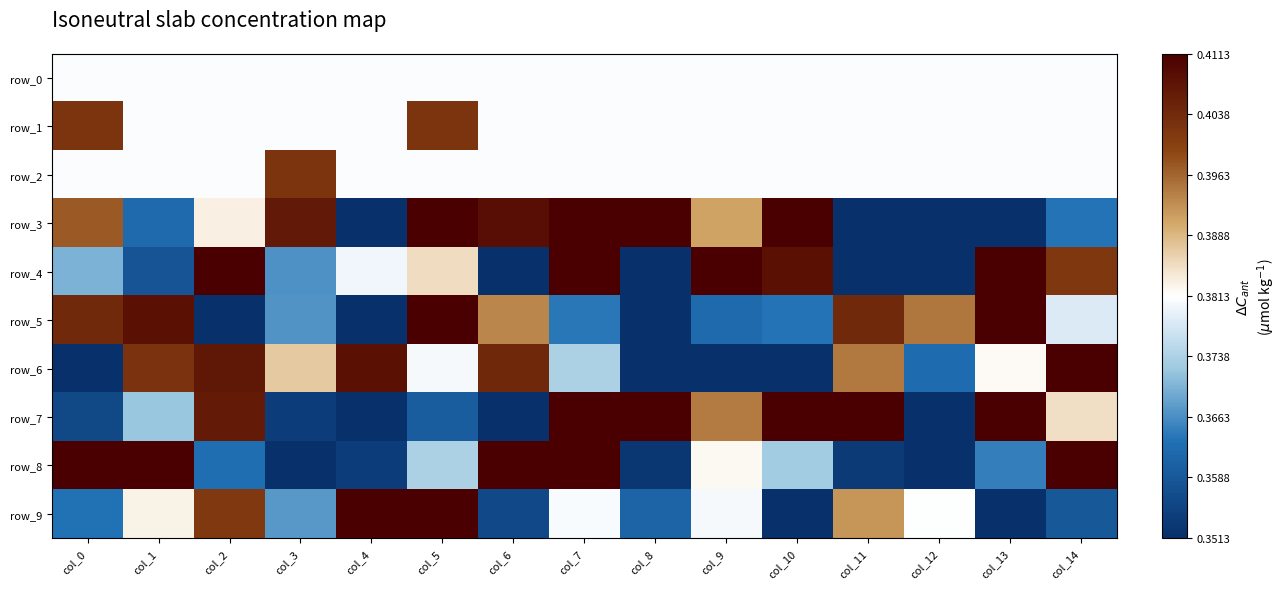

Reading left to right, list all the values displayed in this chart.

row_0: col_0=0.4	col_1=0.4	col_2=0.4	col_3=0.4	col_4=0.4	col_5=0.4	col_6=0.4	col_7=0.4	col_8=0.4	col_9=0.4	col_10=0.4	col_11=0.4	col_12=0.4	col_13=0.4	col_14=0.4
row_1: col_0=0.4	col_1=0.4	col_2=0.4	col_3=0.4	col_4=0.4	col_5=0.4	col_6=0.4	col_7=0.4	col_8=0.4	col_9=0.4	col_10=0.4	col_11=0.4	col_12=0.4	col_13=0.4	col_14=0.4
row_2: col_0=0.4	col_1=0.4	col_2=0.4	col_3=0.4	col_4=0.4	col_5=0.4	col_6=0.4	col_7=0.4	col_8=0.4	col_9=0.4	col_10=0.4	col_11=0.4	col_12=0.4	col_13=0.4	col_14=0.4
row_3: col_0=0.4	col_1=0.4	col_2=0.4	col_3=0.4	col_4=0.3	col_5=0.4	col_6=0.4	col_7=0.4	col_8=0.4	col_9=0.4	col_10=0.4	col_11=0.3	col_12=0.4	col_13=0.3	col_14=0.4
row_4: col_0=0.4	col_1=0.4	col_2=0.4	col_3=0.4	col_4=0.4	col_5=0.4	col_6=0.3	col_7=0.4	col_8=0.3	col_9=0.4	col_10=0.4	col_11=0.4	col_12=0.3	col_13=0.4	col_14=0.4
row_5: col_0=0.4	col_1=0.4	col_2=0.3	col_3=0.4	col_4=0.3	col_5=0.4	col_6=0.4	col_7=0.4	col_8=0.3	col_9=0.4	col_10=0.4	col_11=0.4	col_12=0.4	col_13=0.4	col_14=0.4
row_6: col_0=0.3	col_1=0.4	col_2=0.4	col_3=0.4	col_4=0.4	col_5=0.4	col_6=0.4	col_7=0.4	col_8=0.3	col_9=0.3	col_10=0.3	col_11=0.4	col_12=0.4	col_13=0.4	col_14=0.4
row_7: col_0=0.4	col_1=0.4	col_2=0.4	col_3=0.4	col_4=0.3	col_5=0.4	col_6=0.3	col_7=0.4	col_8=0.4	col_9=0.4	col_10=0.4	col_11=0.4	col_12=0.3	col_13=0.4	col_14=0.4
row_8: col_0=0.4	col_1=0.4	col_2=0.4	col_3=0.3	col_4=0.4	col_5=0.4	col_6=0.4	col_7=0.4	col_8=0.4	col_9=0.4	col_10=0.4	col_11=0.4	col_12=0.3	col_13=0.4	col_14=0.4
row_9: col_0=0.4	col_1=0.4	col_2=0.4	col_3=0.4	col_4=0.4	col_5=0.4	col_6=0.4	col_7=0.4	col_8=0.4	col_9=0.4	col_10=0.3	col_11=0.4	col_12=0.4	col_13=0.3	col_14=0.4